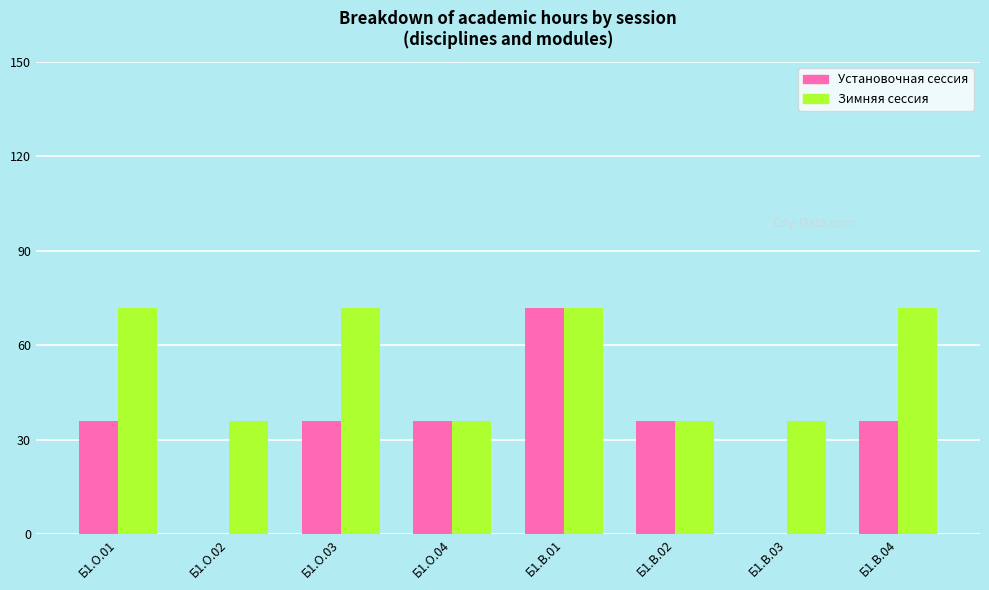

What is the sum of all Зимняя сессия values?

432